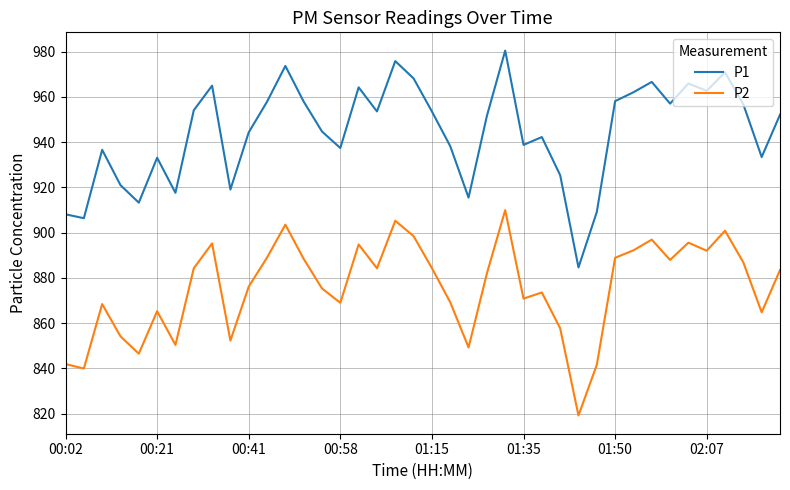

True or false: P2 and P1 cross at least once.

False